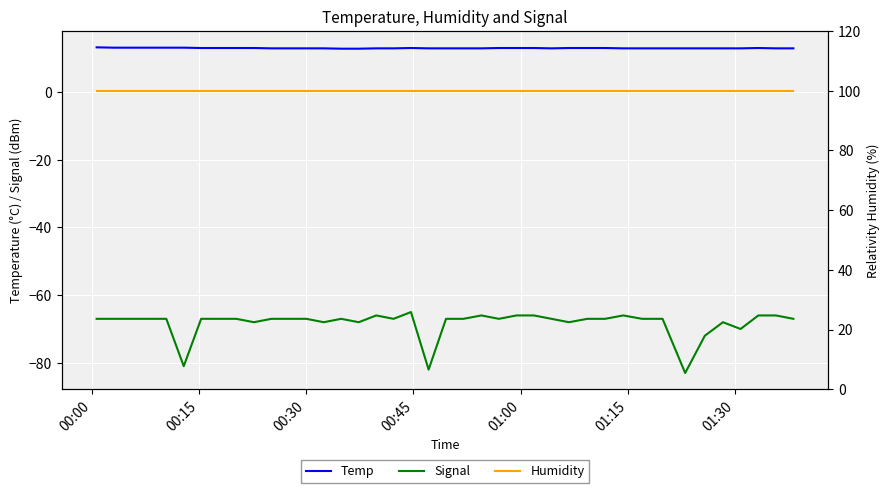

What is the highest value of the Temp series?

13.2